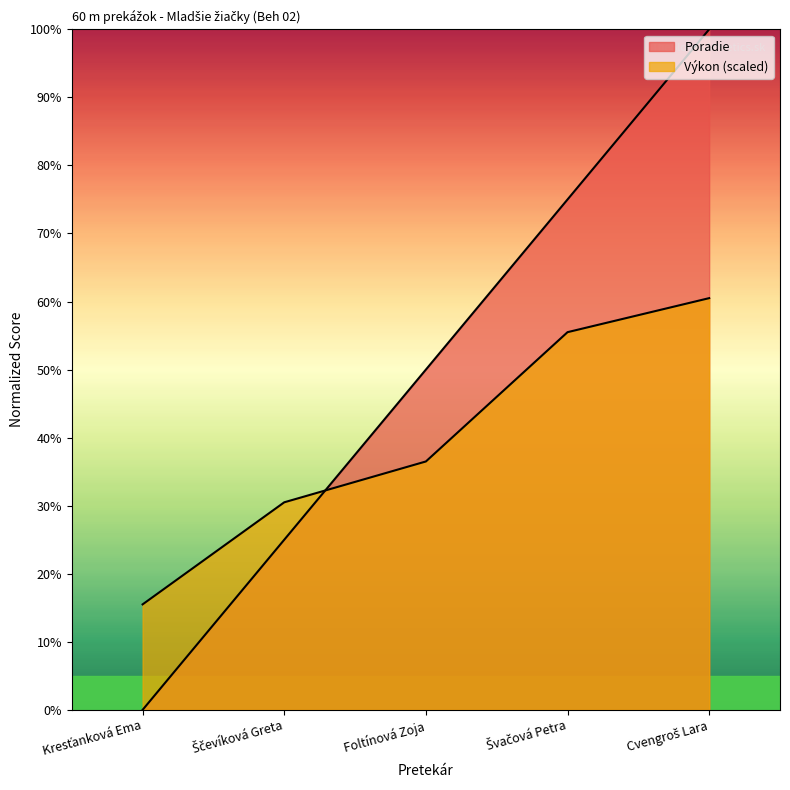

Reading left to right, transcribe all the data shown in this chart.

Poradie: 0.0	25.0	50.0	75.0	100.0
Výkon: 15.5	30.5	36.5	55.5	60.5